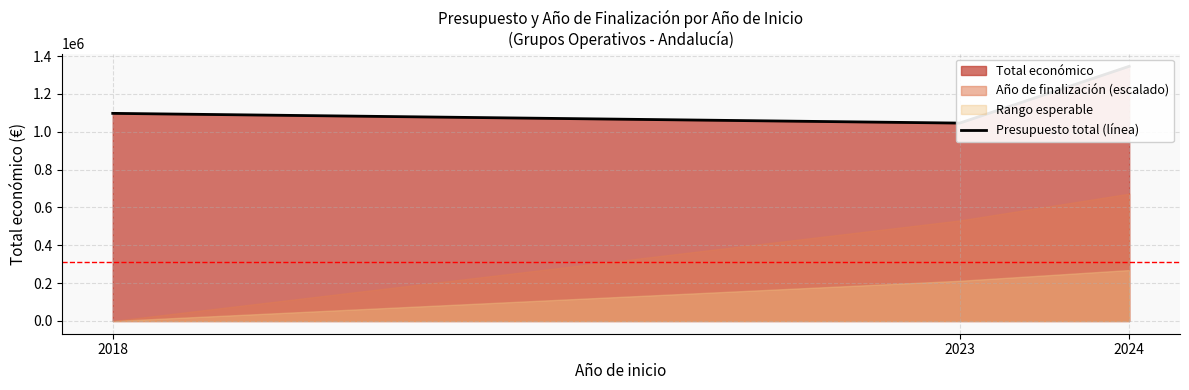

What is the value of the 2nd point from the left?

1045632